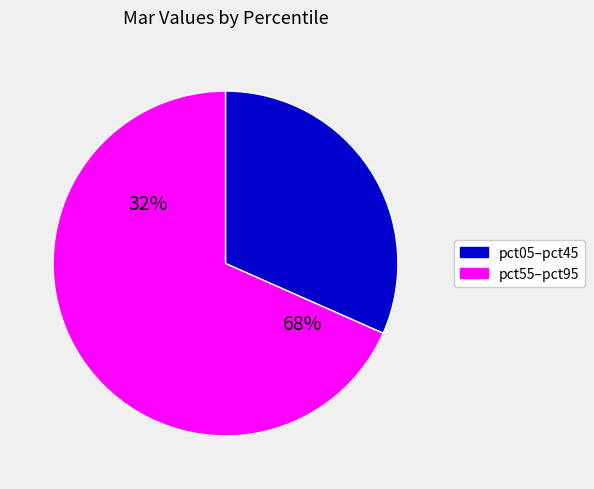

The pct95 slice represents 44% of the pie. True or false?

False